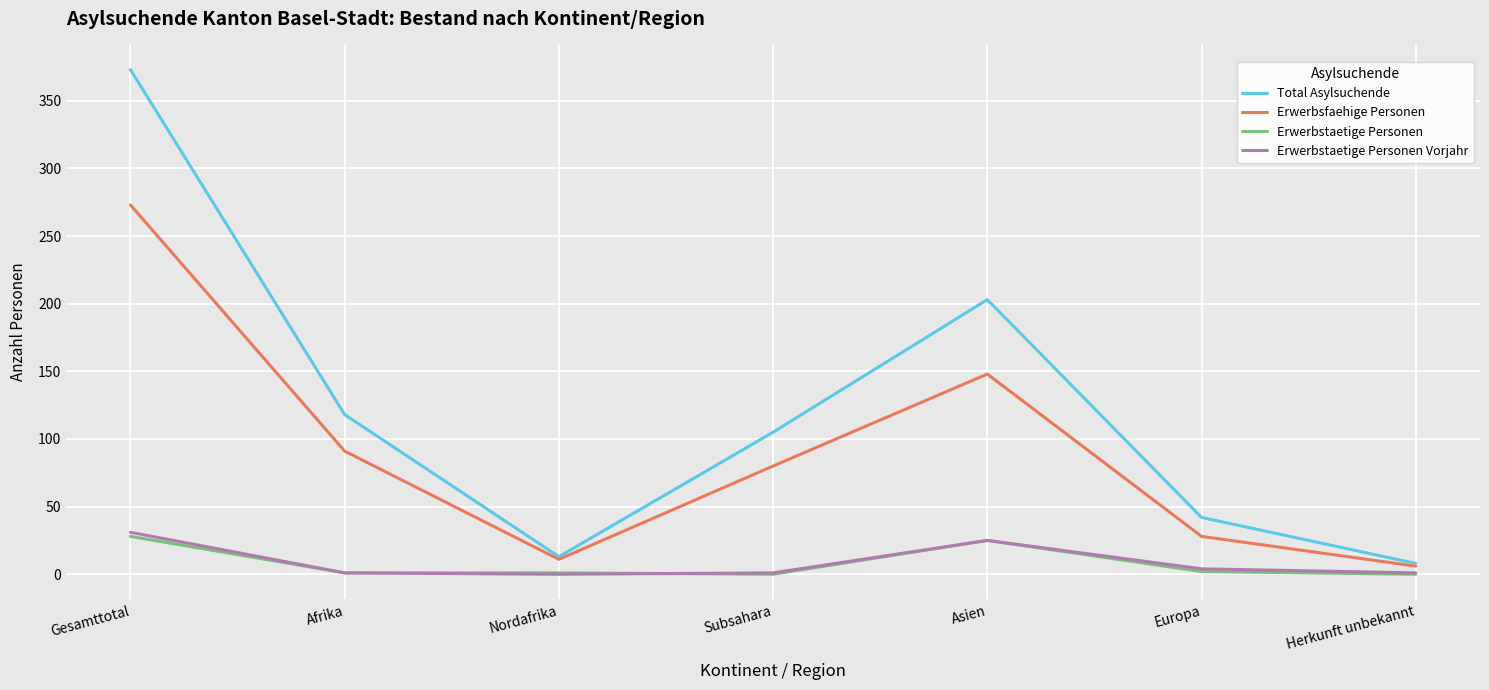

Which series has the largest range (max minus min)?

Total Asylsuchende